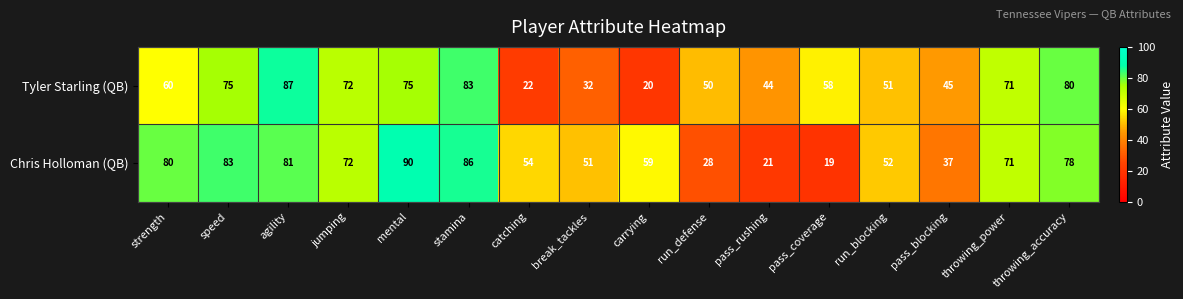

List the series in order of their overall mean, highest first.

Chris Holloman (QB), Tyler Starling (QB)